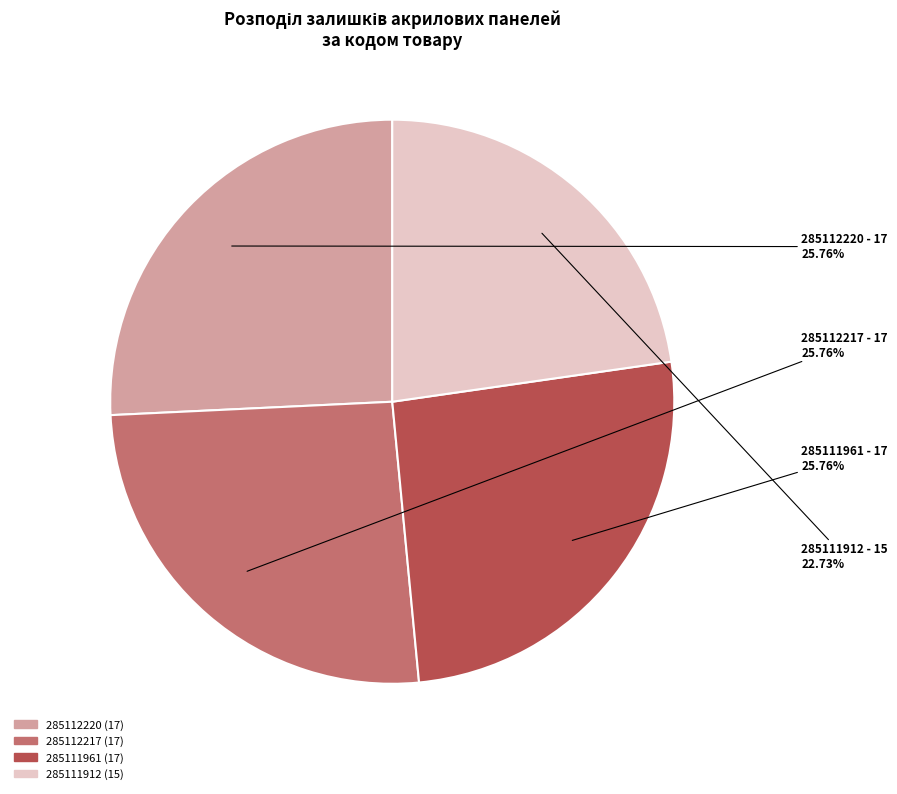

To the nearest percent, what percentage of the pie is 285111912?

23%